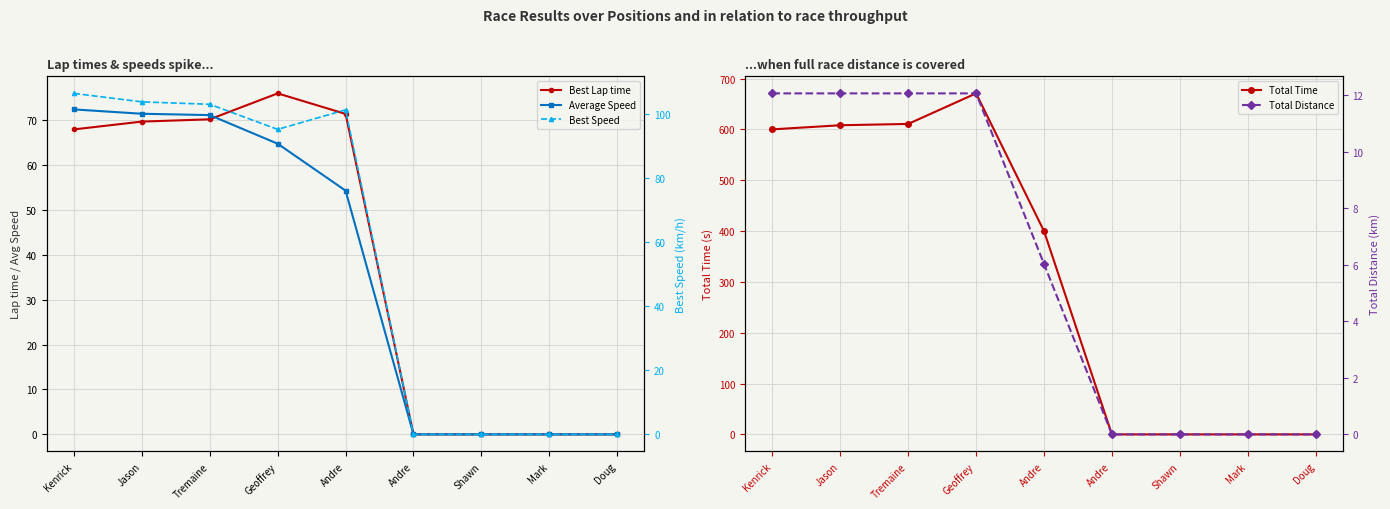

What are all the series names shown in the legend?

Best Lap time, Average Speed, Total Time, Best Speed, Total Distance